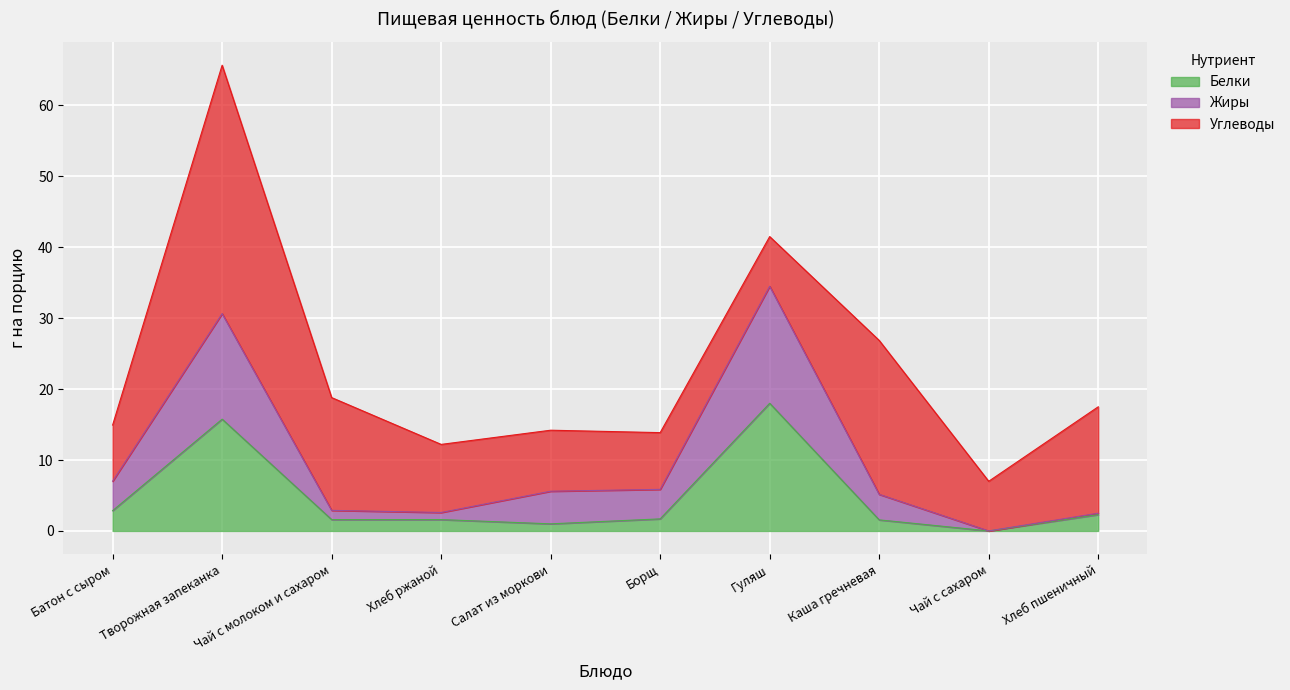

What is the value of the Белки point at the 1st from the left?

2.9